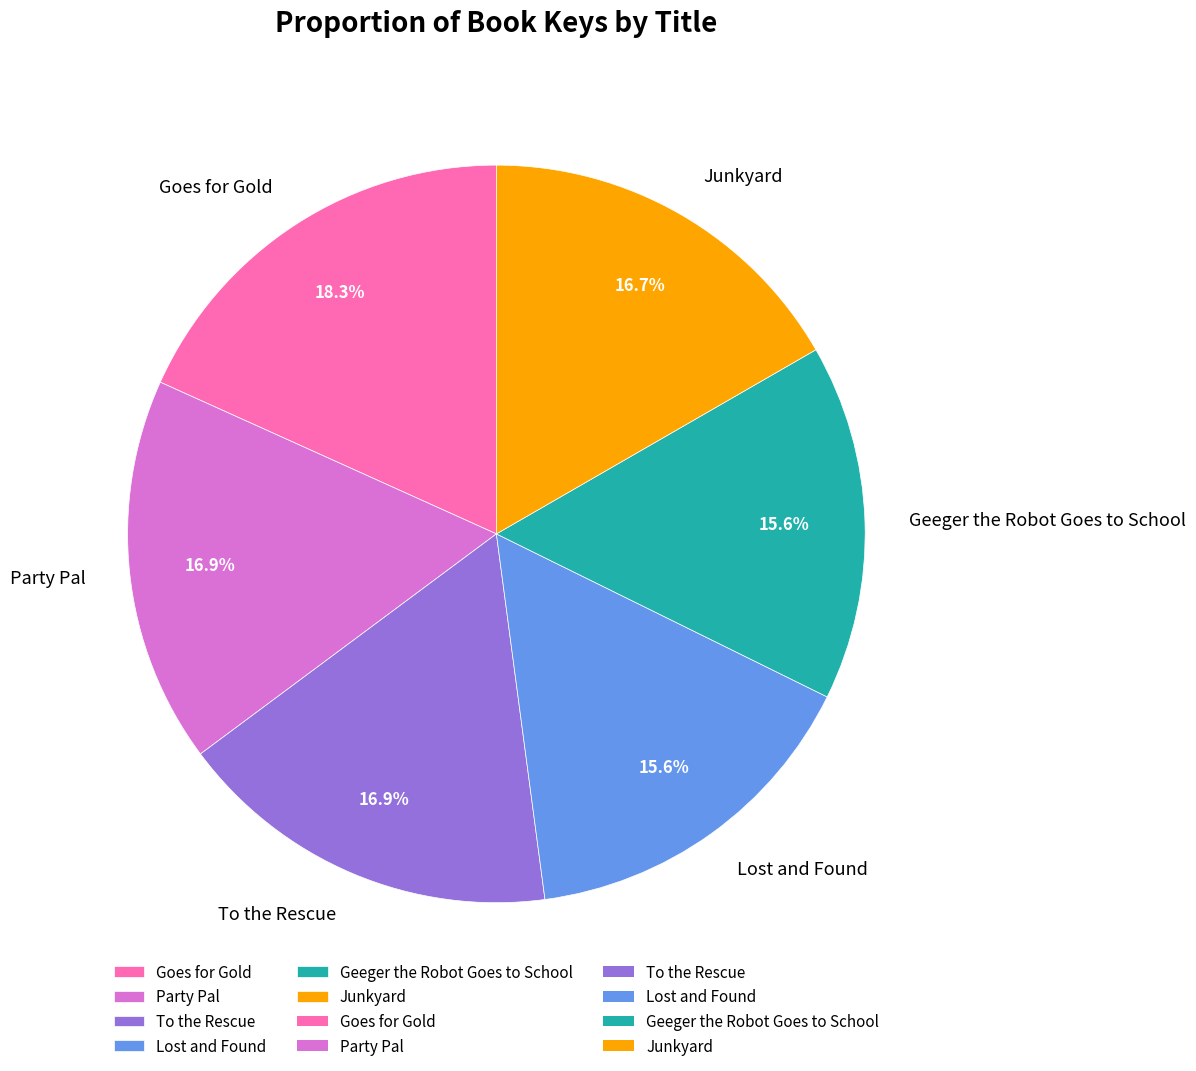

What percentage is NOT represented by Geeger the Robot Goes to School?

84.4%